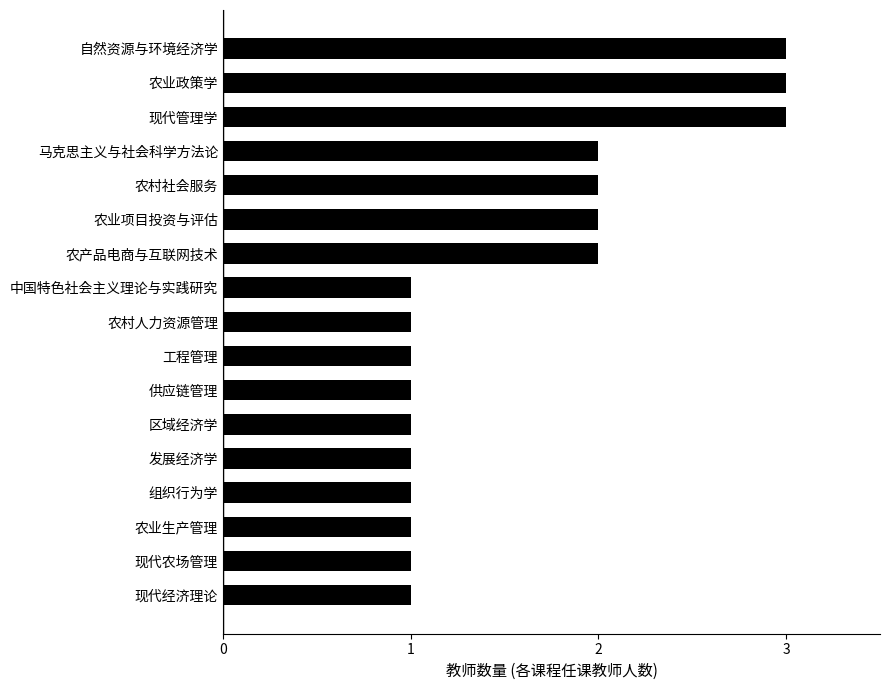

How many data points does each series have?

17